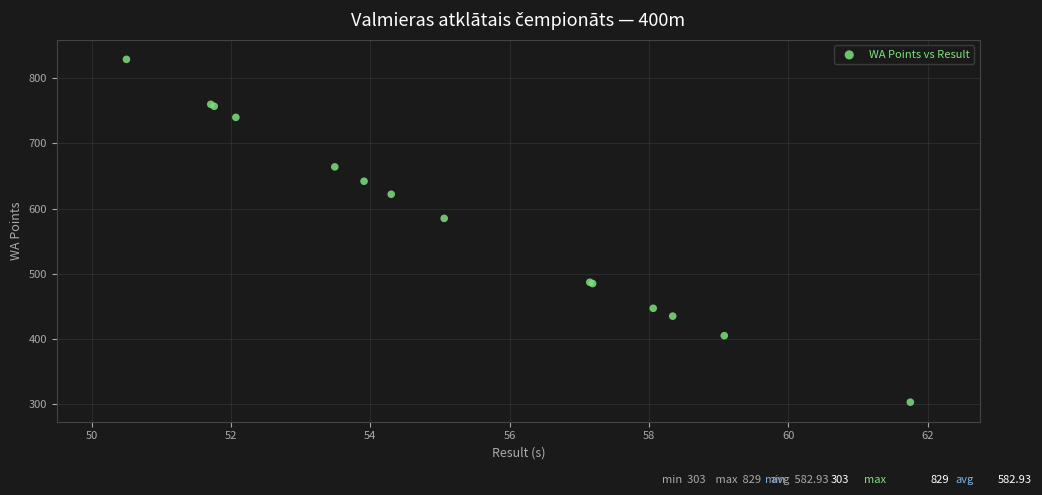

What Y value in the scatter plot is closest to 566?

585